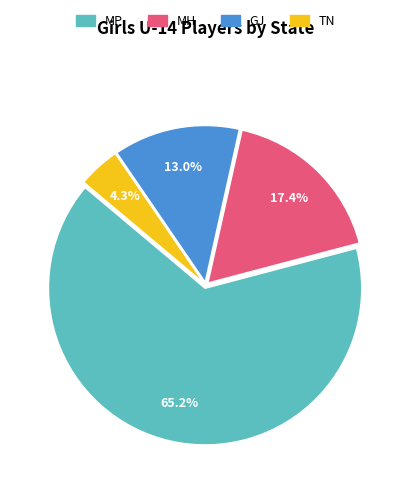

Which category has the biggest portion of the pie?

MP